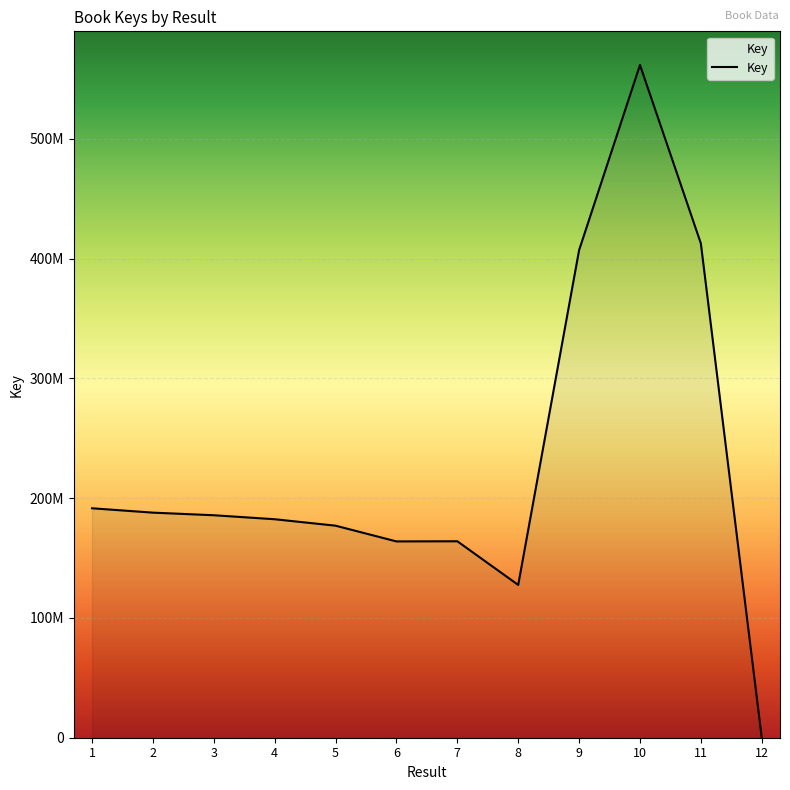

Where is the first local minimum?

6